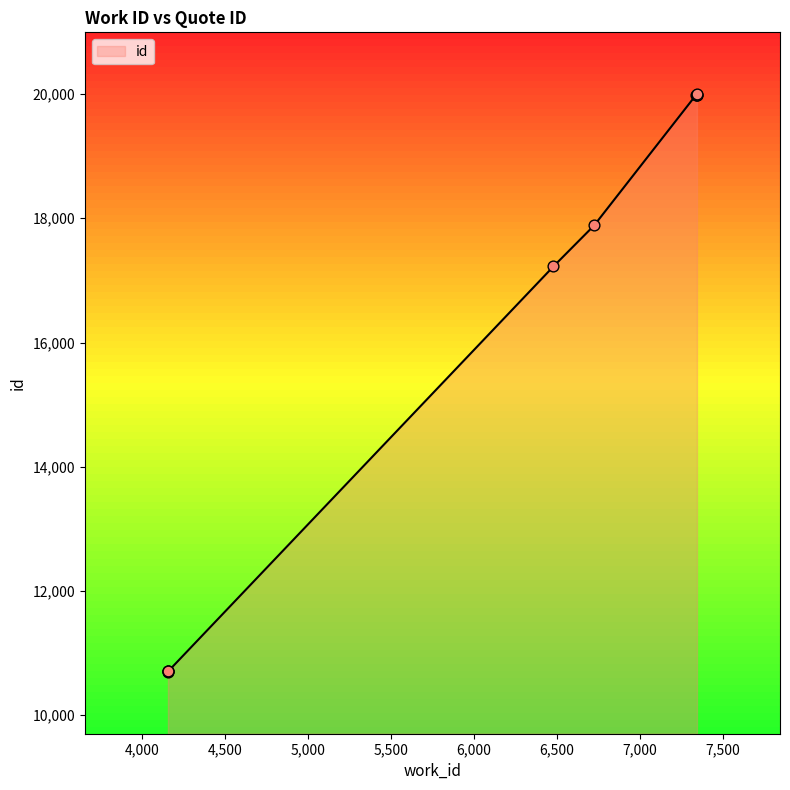

What is the change in value from 4157 to 7342?

+9288